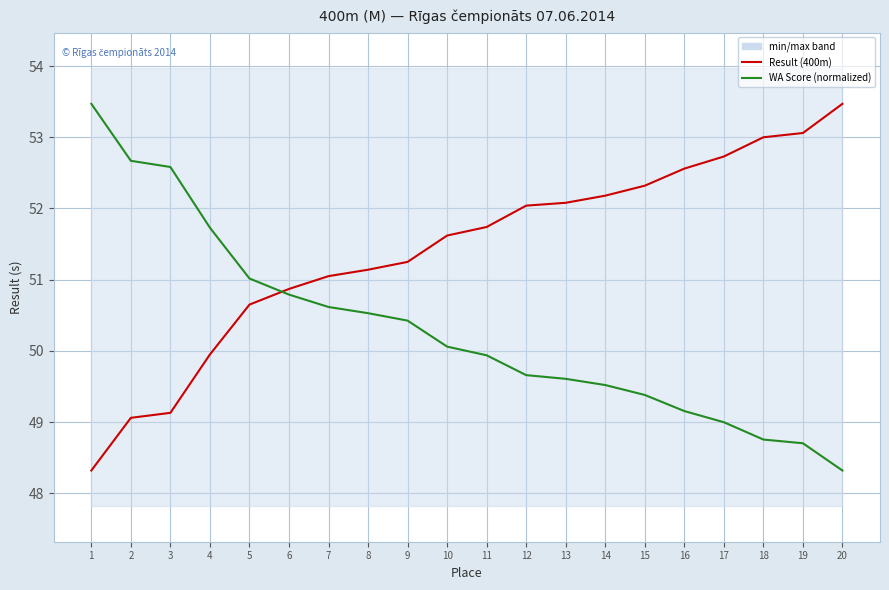

True or false: Result (400m) has a value of 18.4 at 4.

False